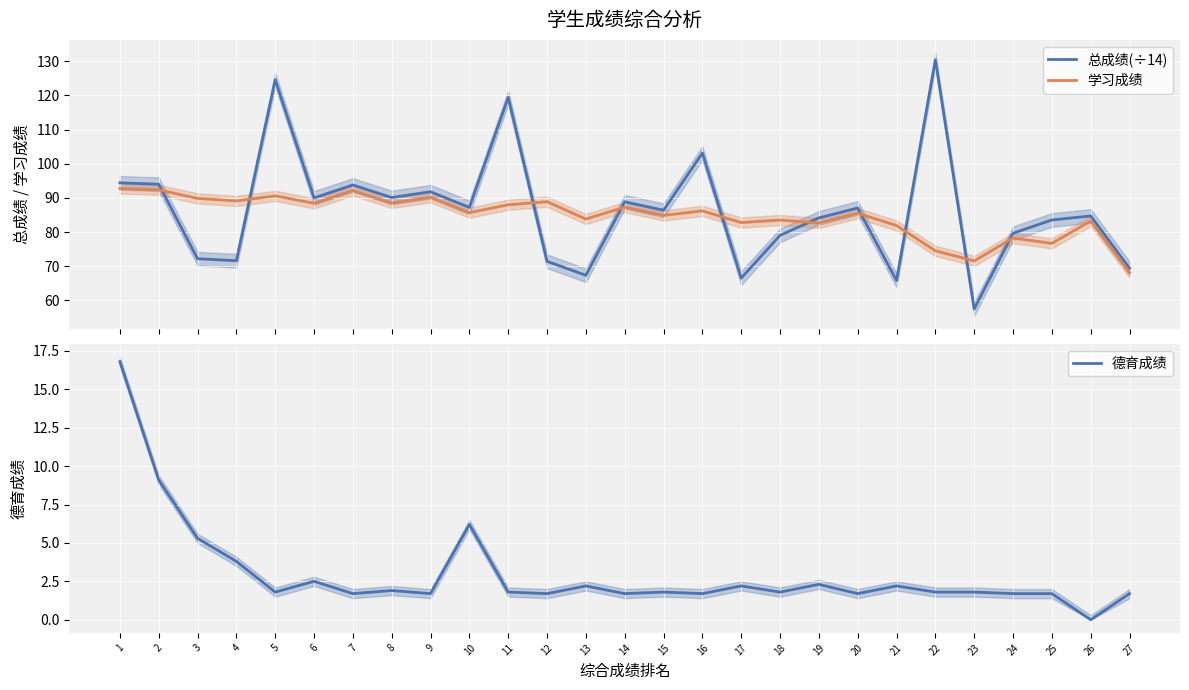

What is the minimum value for 学习成绩?

68.2